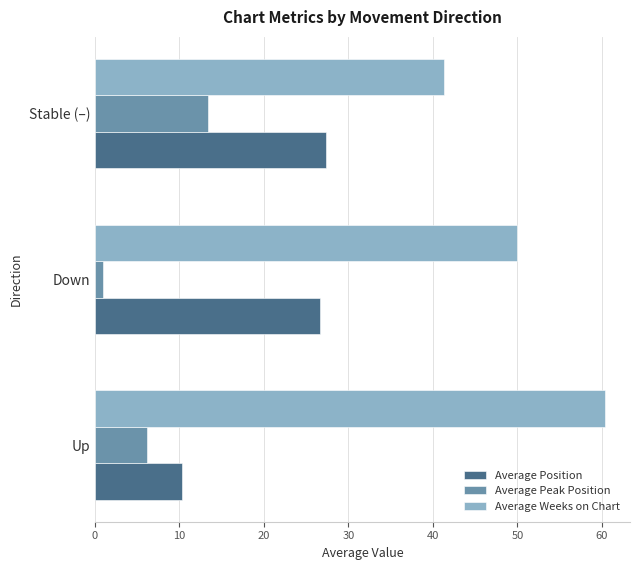

Between Up and Down, which series saw the biggest shift?

Average Position